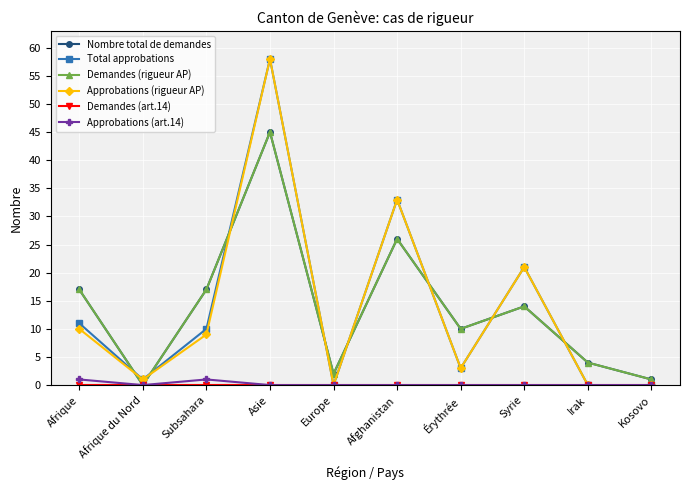

Does the chart have visible grid lines?

Yes